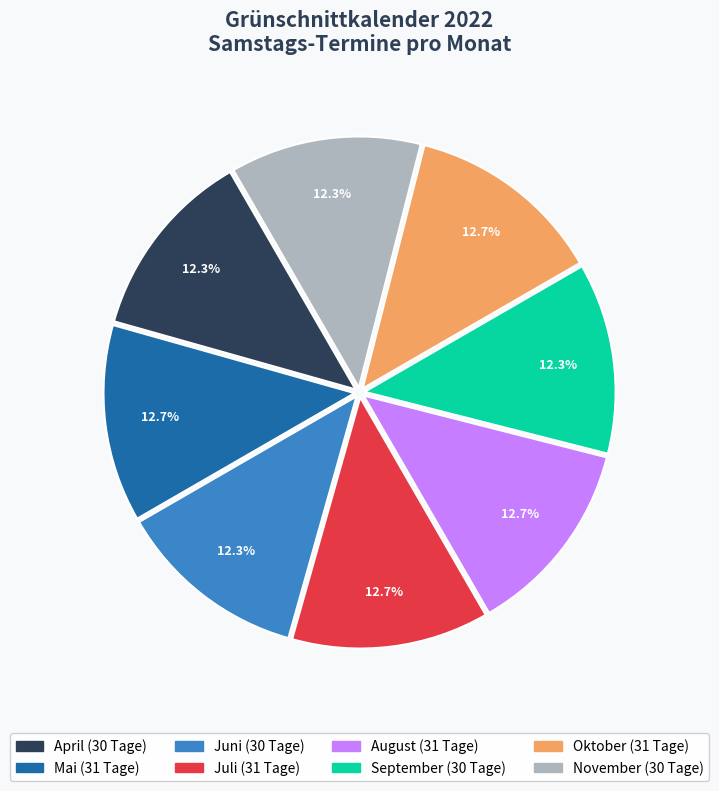

Does Oktober represent more than half of the total?

No